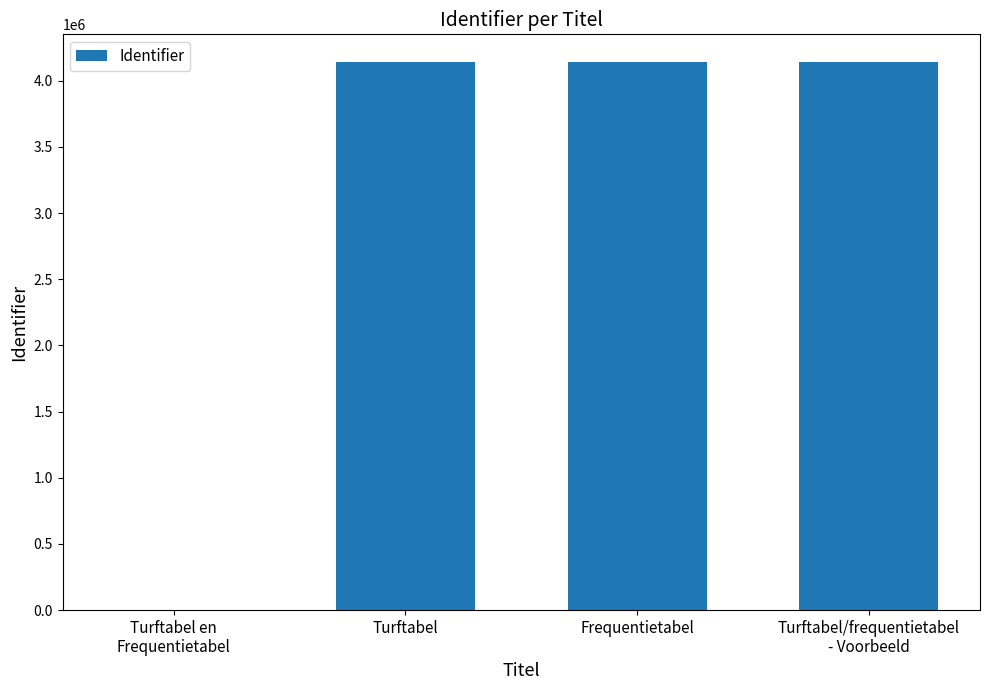

What is the sum of all values?

12427470